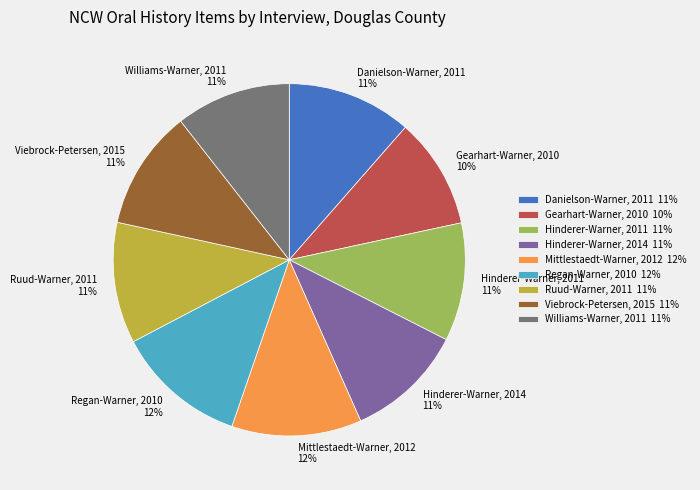

True or false: Williams-Warner, 2011 accounts for 1% of the total.

False